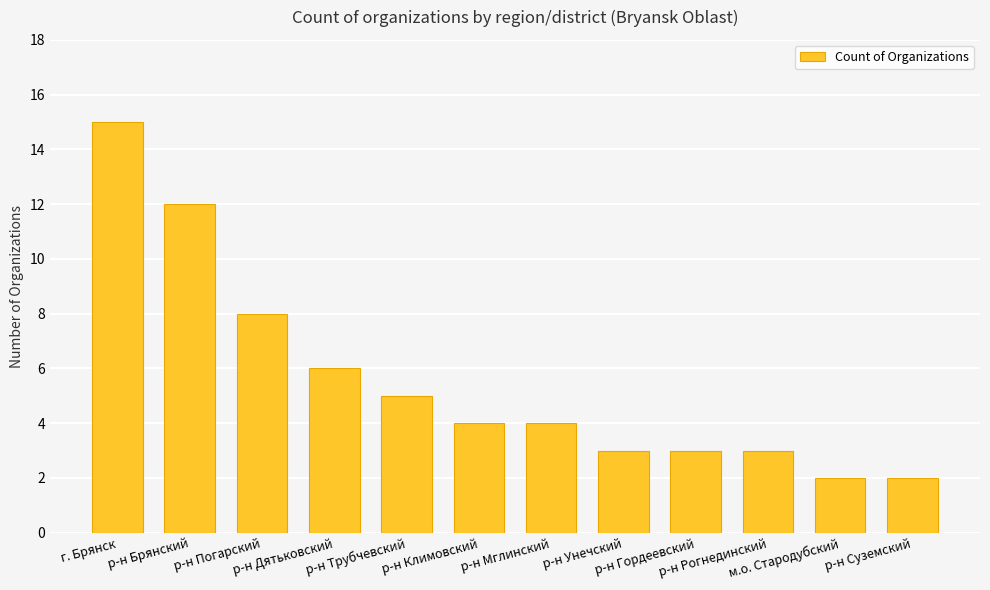

What is the label of the 5th bar from the left?

р-н Трубчевский